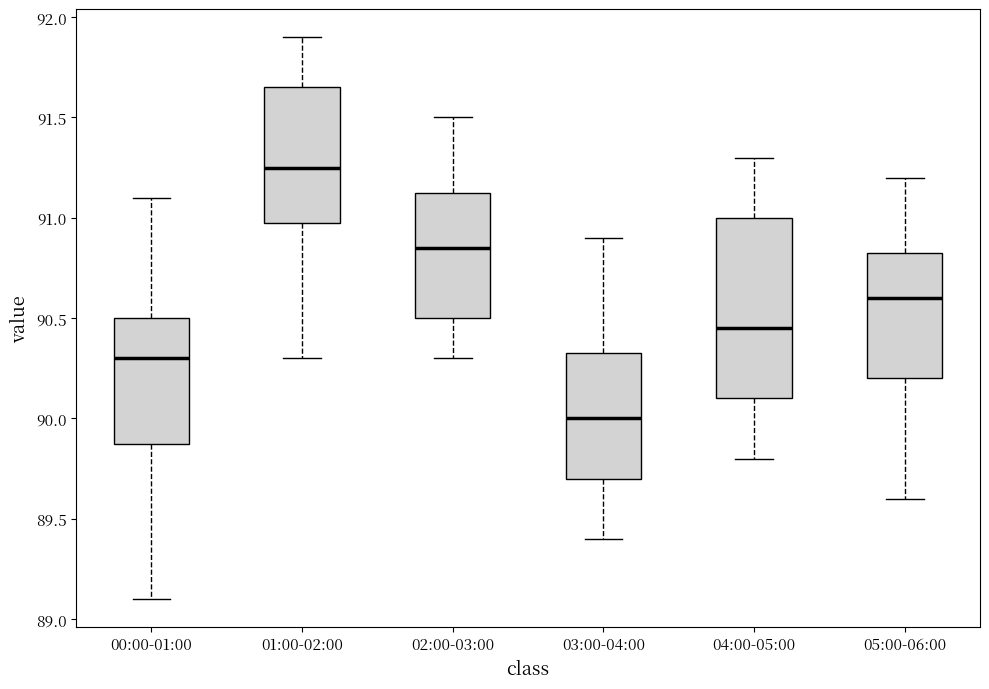

Reading left to right, transcribe this box plot: for each box, give where its median line is, the range the box spans, and where its two whiskers end, as read against the y-axis. The values are not printed on the chart, so give them approximately, as read against the axis.

00:00-01:00: median 90.30, box 89.90 to 90.50, whiskers 89.10 to 91.10
01:00-02:00: median 91.25, box 91.00 to 91.65, whiskers 90.30 to 91.90
02:00-03:00: median 90.85, box 90.50 to 91.15, whiskers 90.30 to 91.50
03:00-04:00: median 90.00, box 89.70 to 90.35, whiskers 89.40 to 90.90
04:00-05:00: median 90.45, box 90.10 to 91.00, whiskers 89.80 to 91.30
05:00-06:00: median 90.60, box 90.20 to 90.85, whiskers 89.60 to 91.20